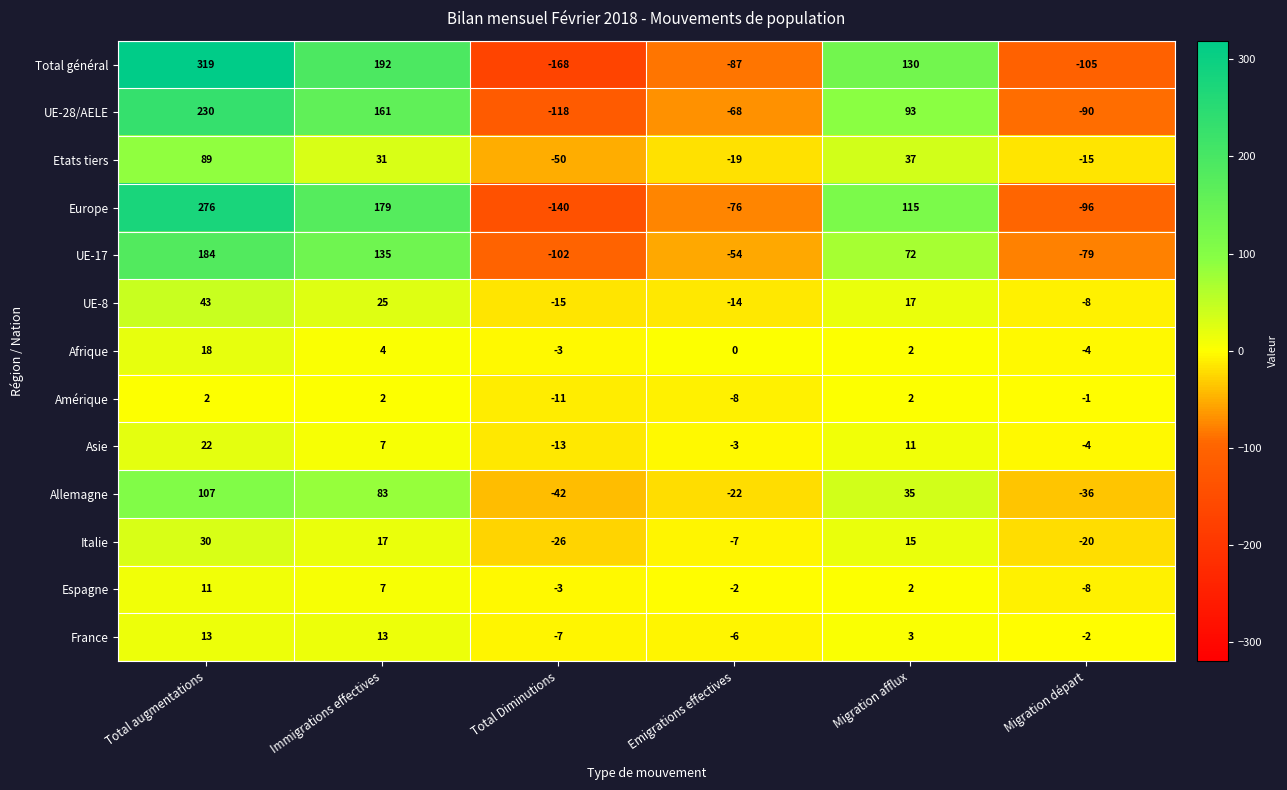

What is the average value of the Etats tiers series?

12